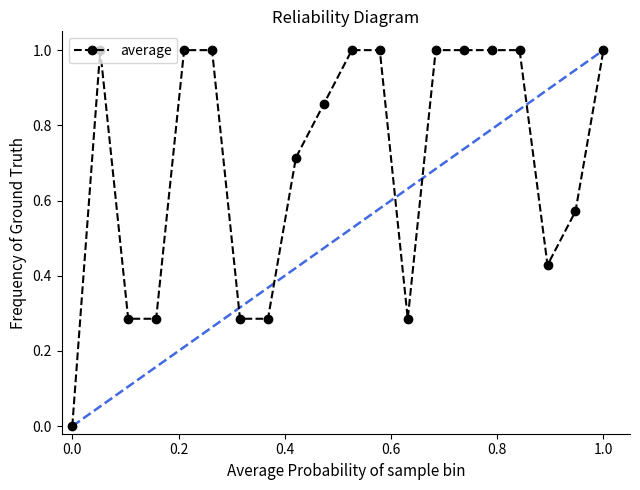

What is the maximum value shown in the chart?

1.0